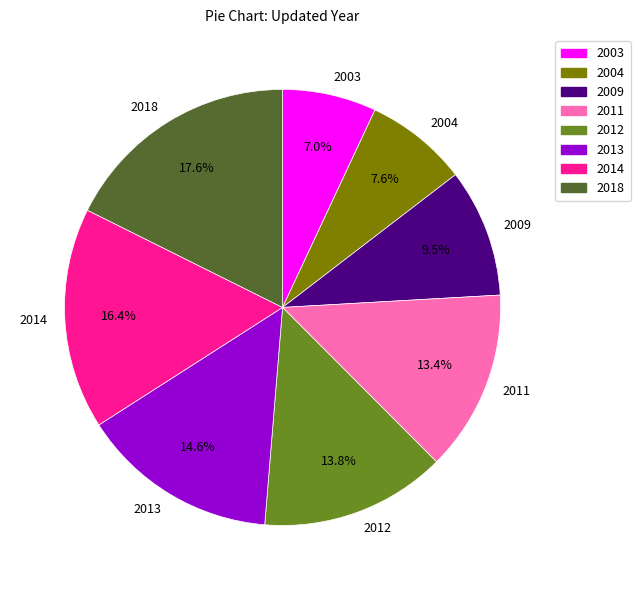

How many slices are in this pie chart?

8